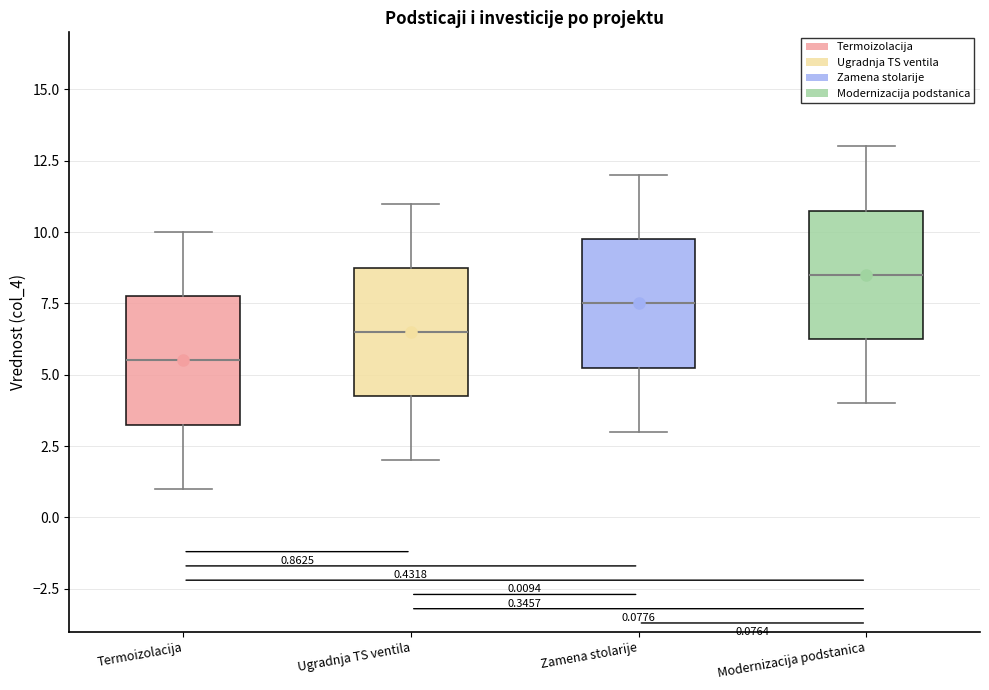

Which box's median line is the lowest?

Termoizolacija